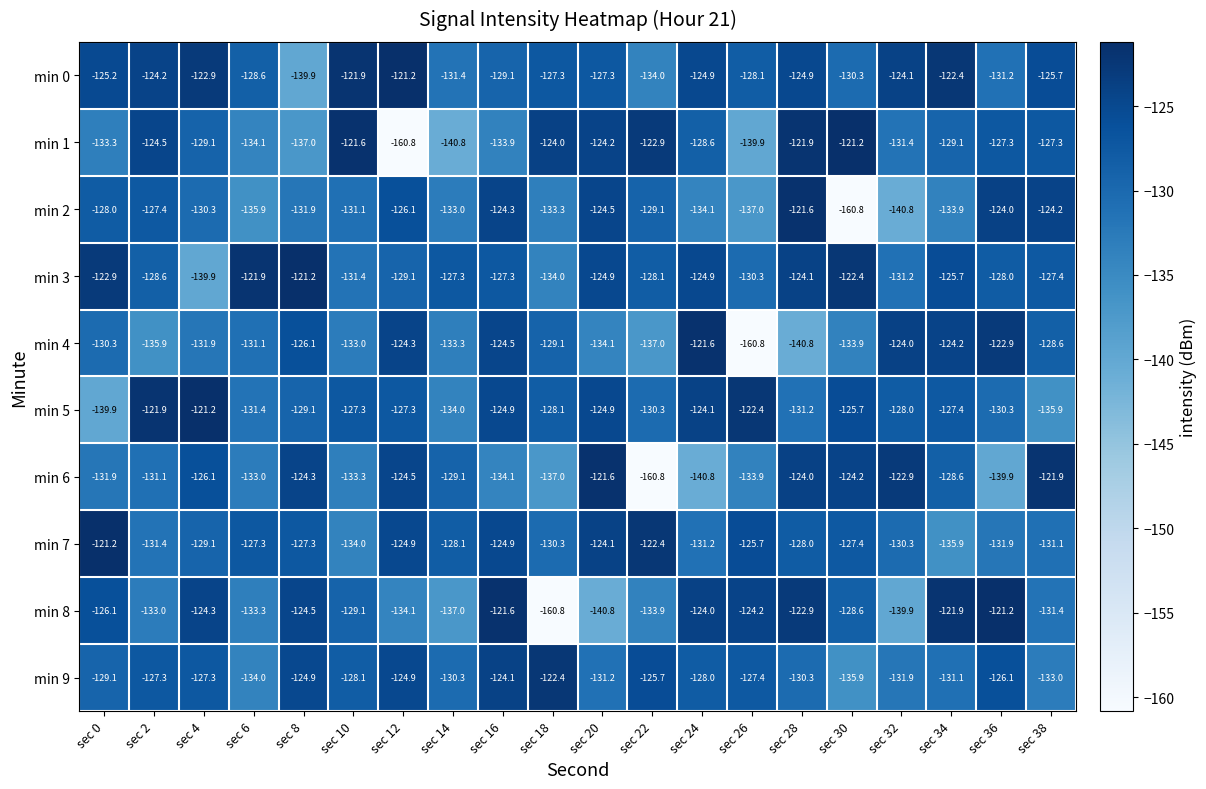

What is the difference between the highest and lowest values at sec 4?

18.7